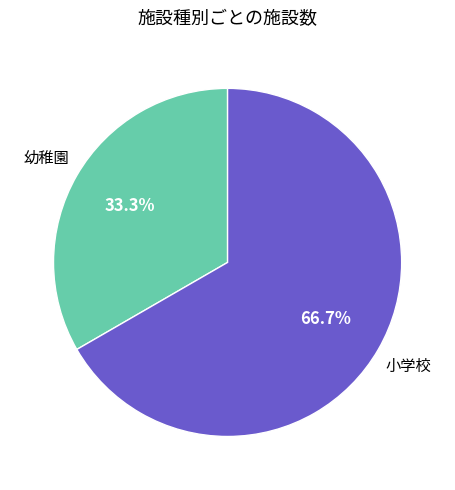

Does any single category account for the majority?

Yes